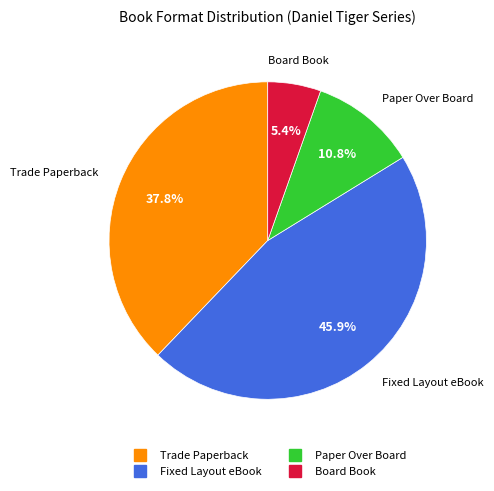

Does Board Book represent more than half of the total?

No